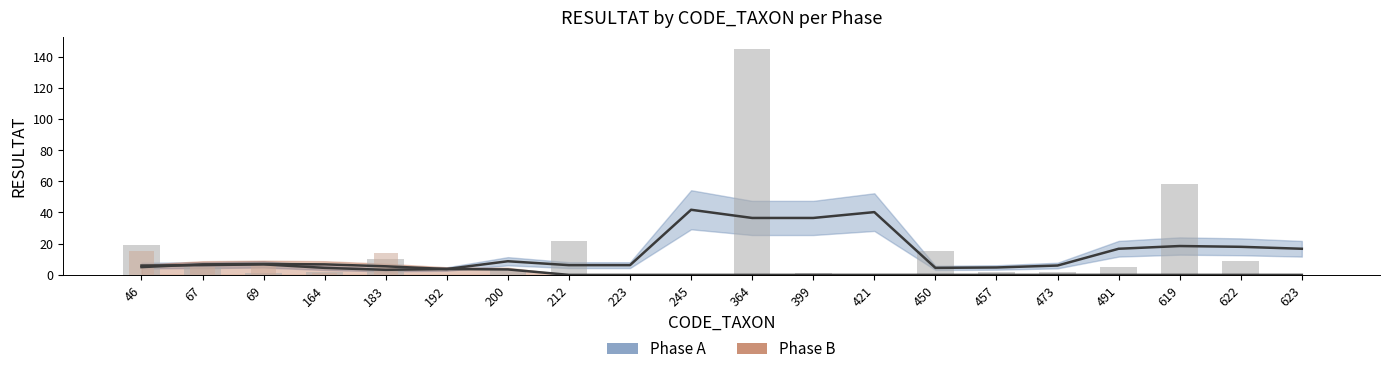

What is the total value across all series at 67?

10